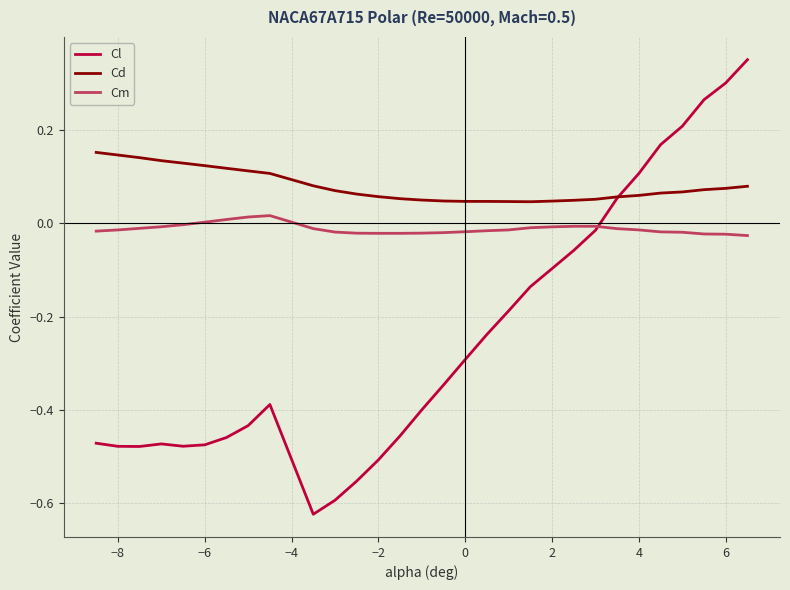

True or false: Cm and Cd cross at least once.

False